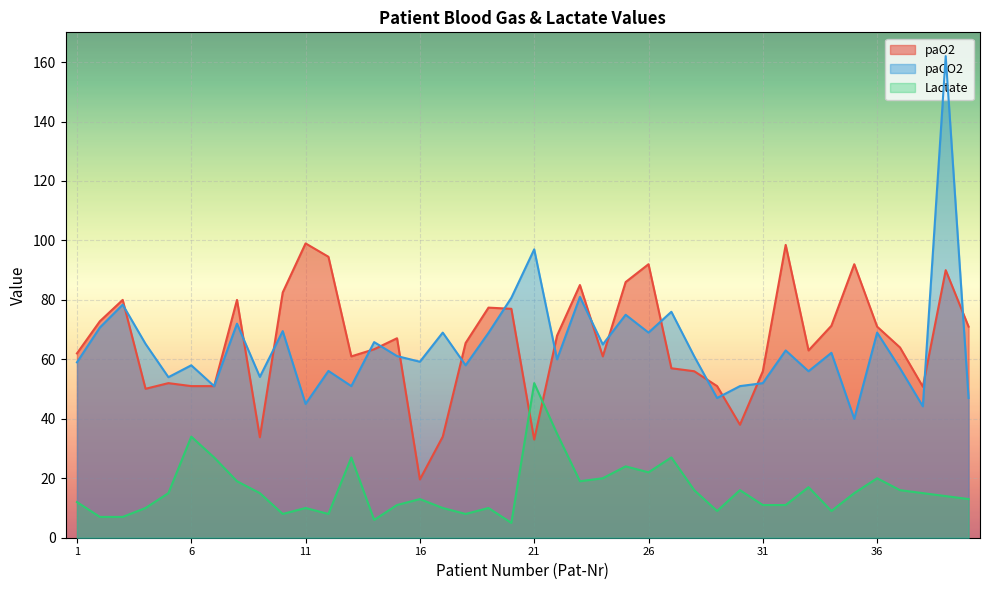

At which category is the sum across all series the highest?

39